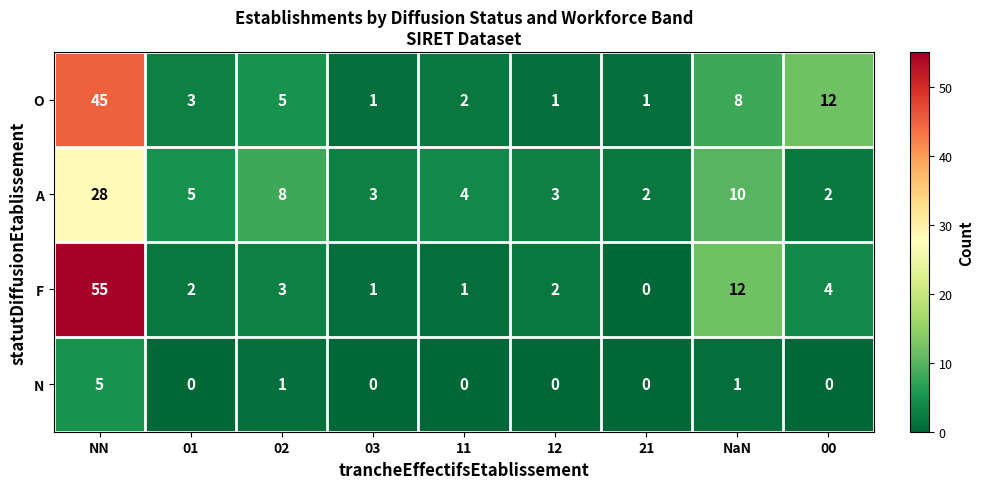

Where does the A series first go above 4?

NN